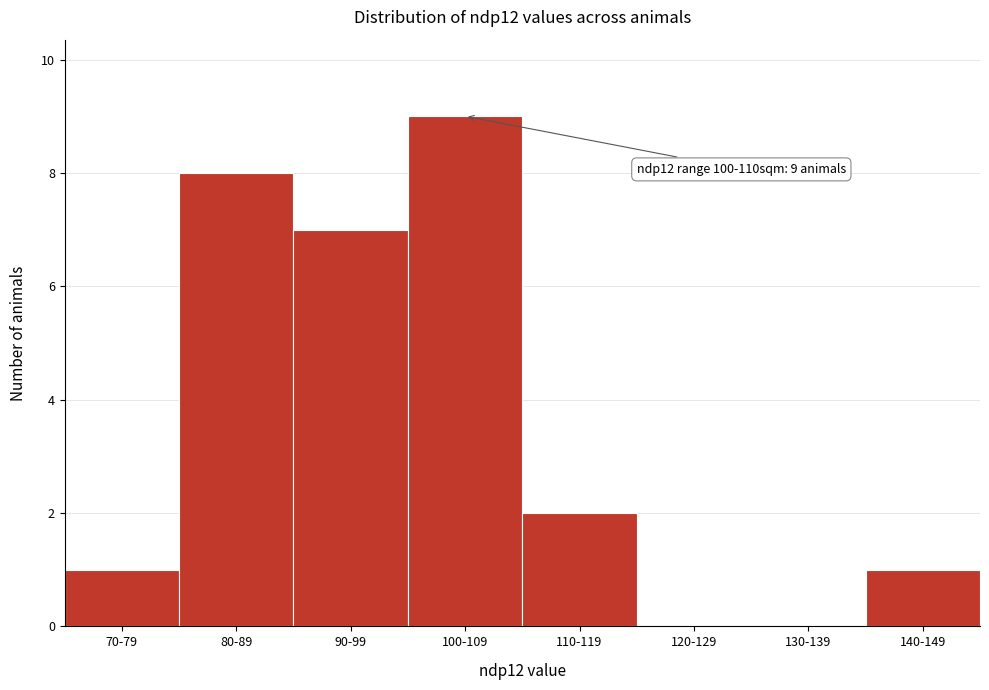

Reading right to left, list all the values displayed in this chart.

140-149=1	130-139=0	120-129=0	110-119=2	100-109=9	90-99=7	80-89=8	70-79=1